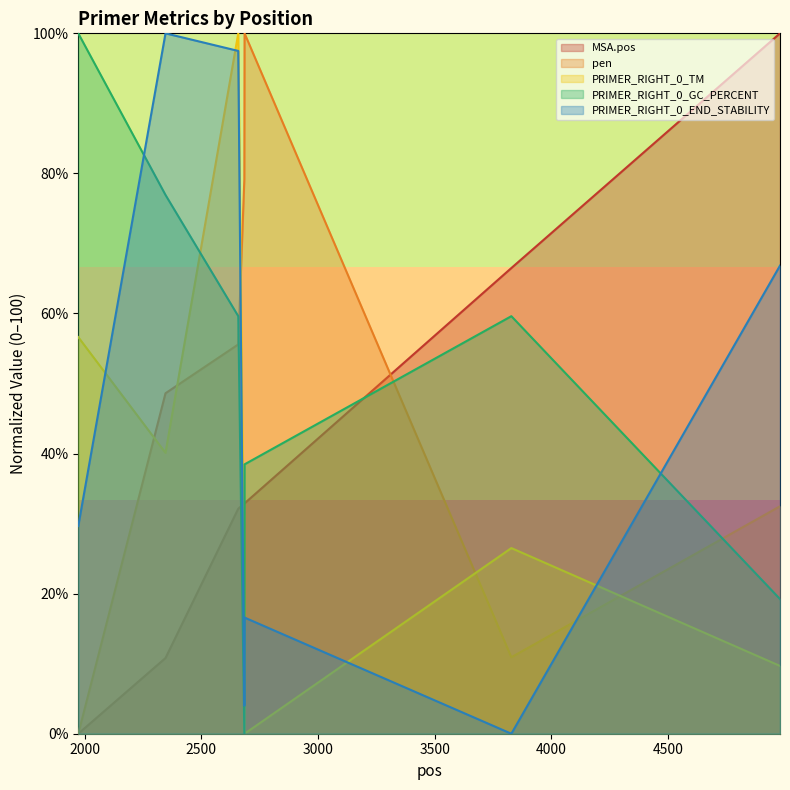

The value of MSA.pos at 2658 is 49.4. True or false?

False